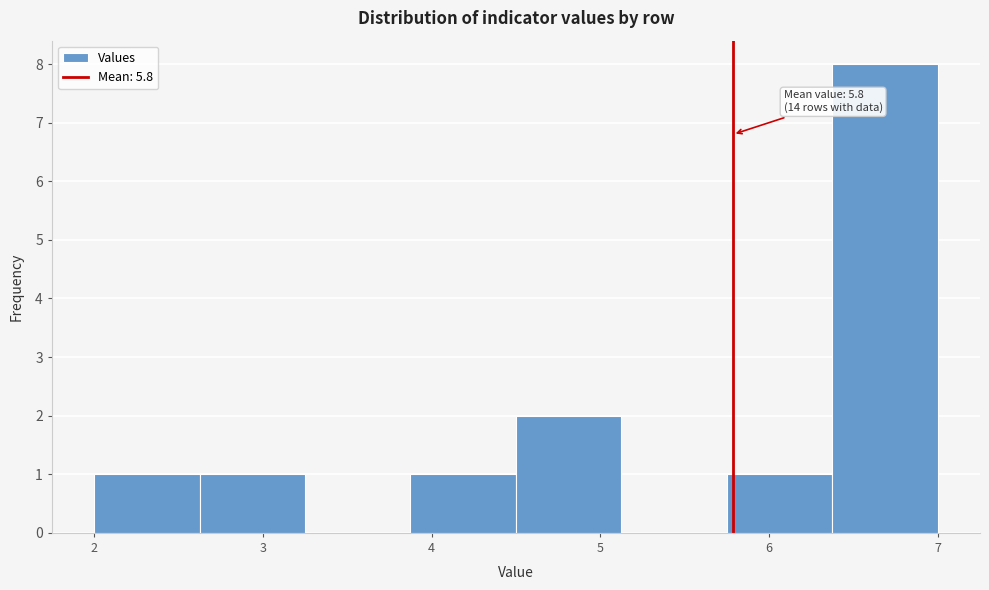

Which range on the x-axis has the tallest bar?

6.4 to 7.0